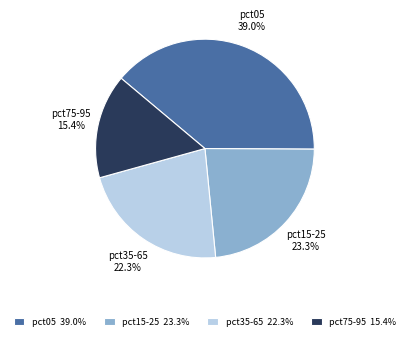

Rank the categories by value from highest to lowest.

pct05, pct15-25, pct35-65, pct75-95